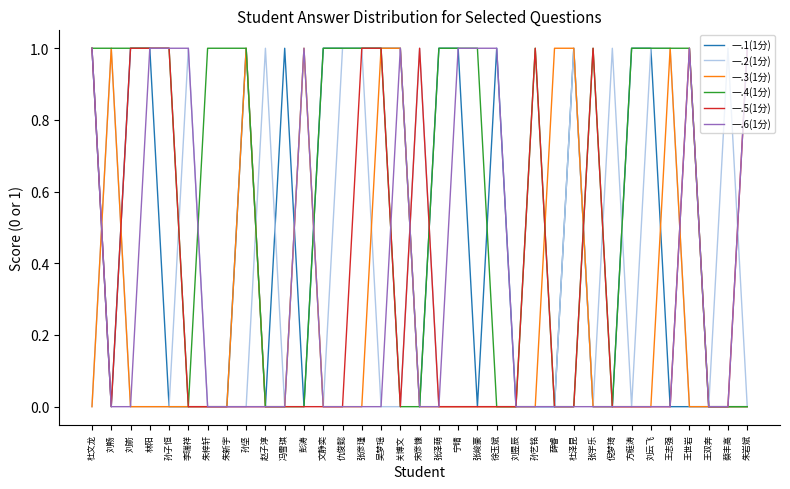

What position from the left is 冯雪琪?

11